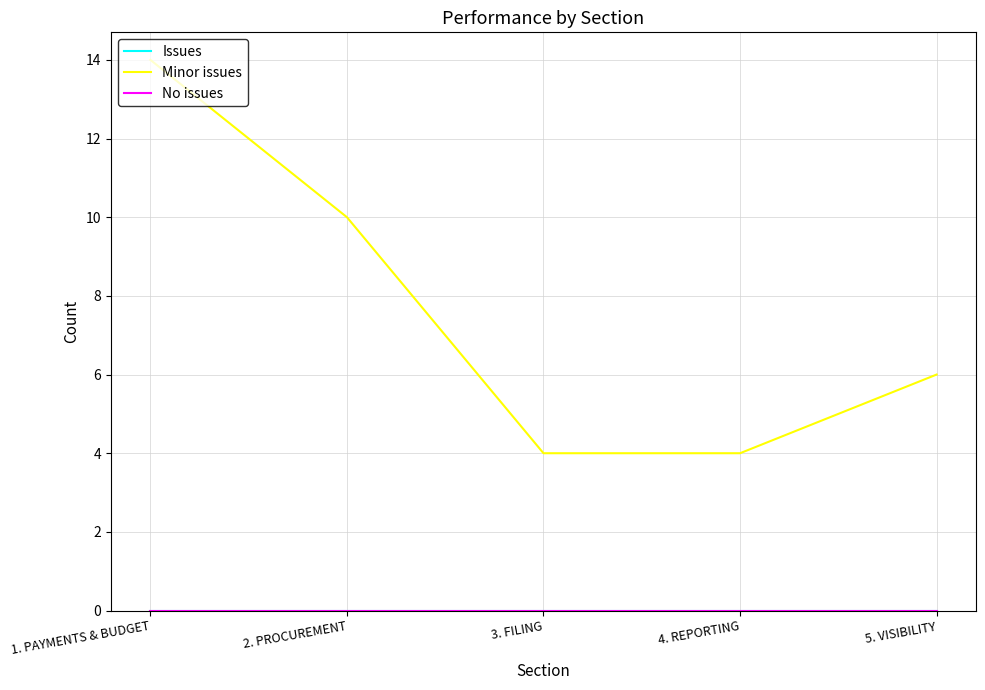

Is the value of No issues at 2. PROCUREMENT greater than the value of Minor issues at 1. PAYMENTS & BUDGET?

No